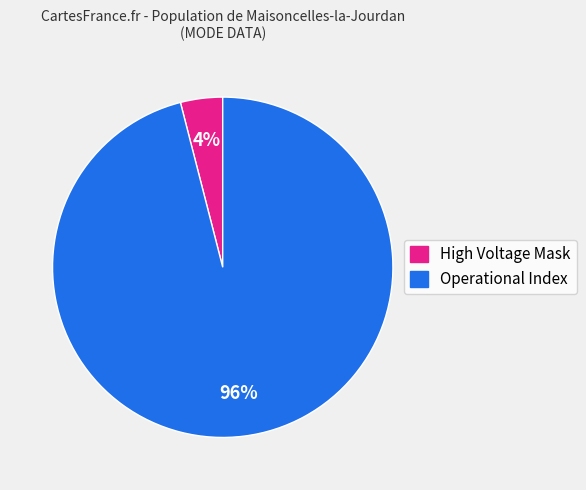

To the nearest percent, what is the difference between the largest and smallest slice percentages?

92%